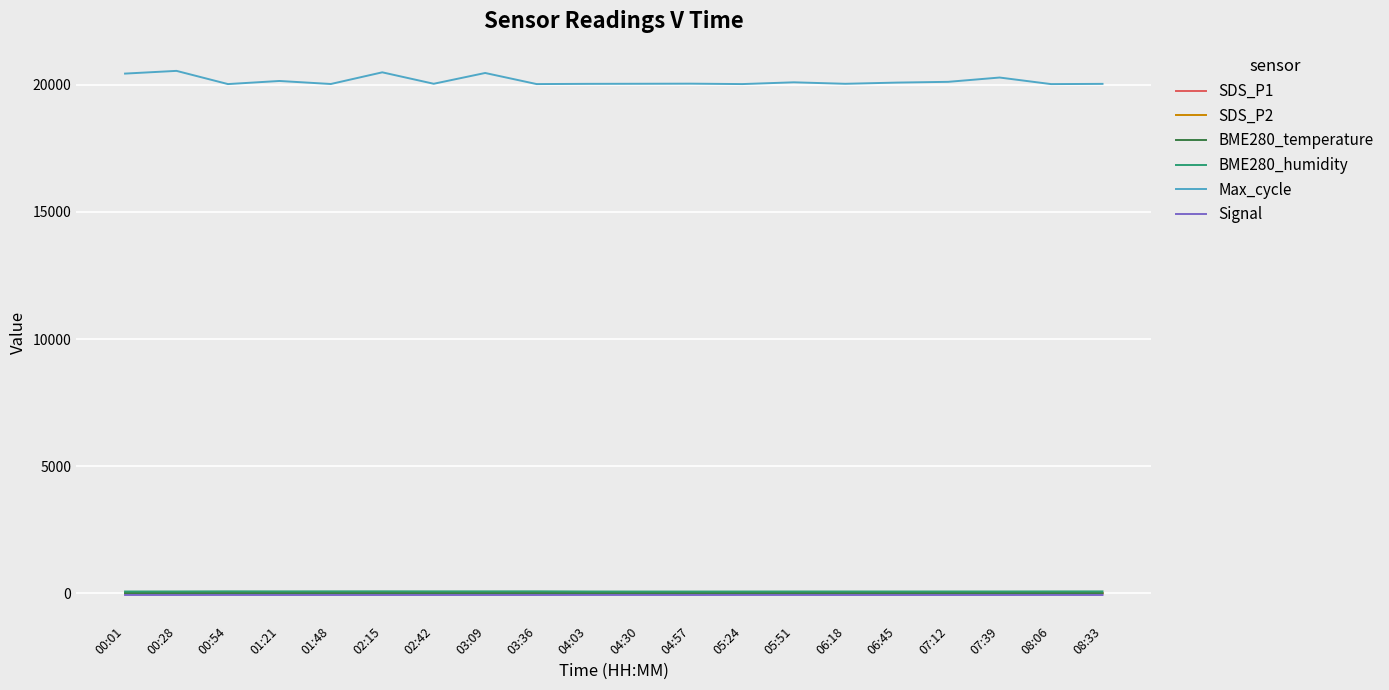

What is the greatest value displayed?

20545.0